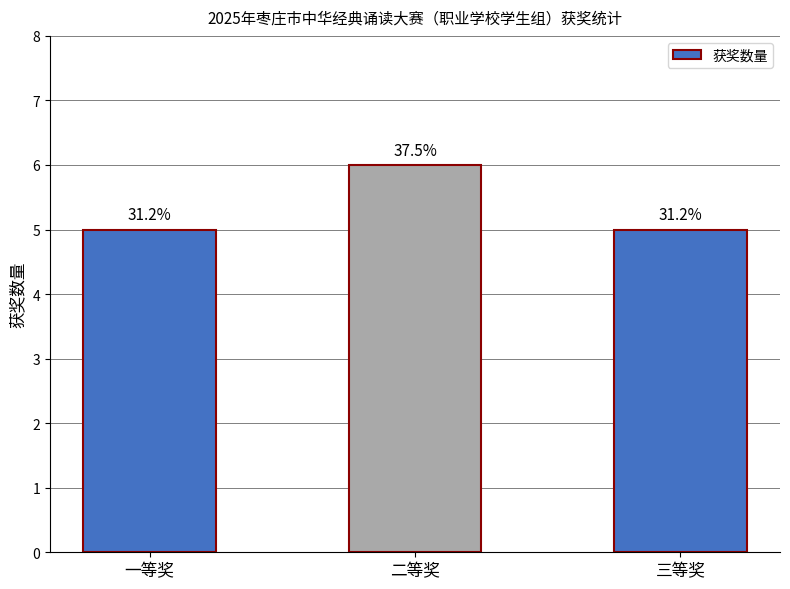

Does the chart contain any negative values?

No